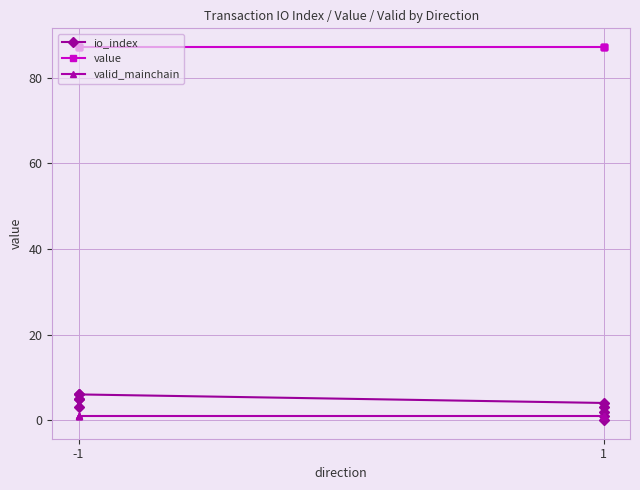

Is it true that io_index equals 8.1 at -1?

False